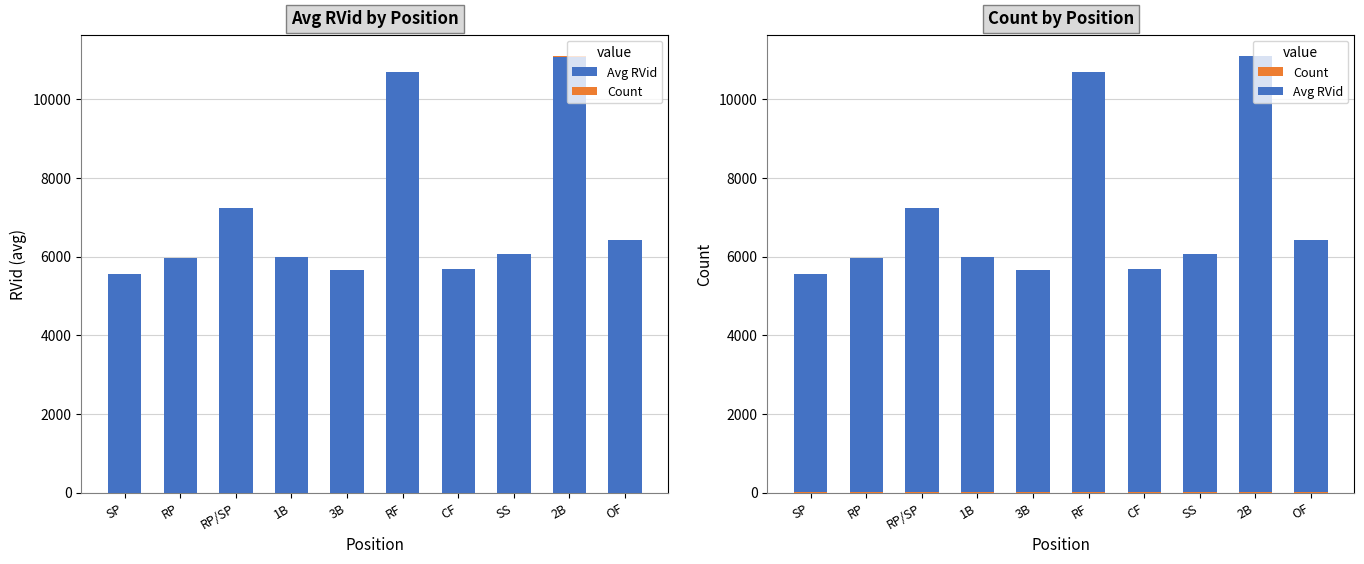

What is the label of the 5th bar from the right?

RF